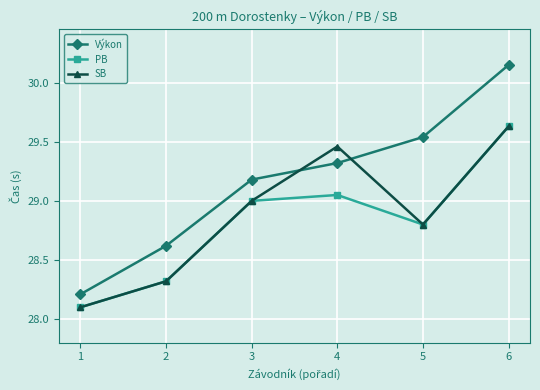

What is the spread (max minus min) of values at 3?

0.2